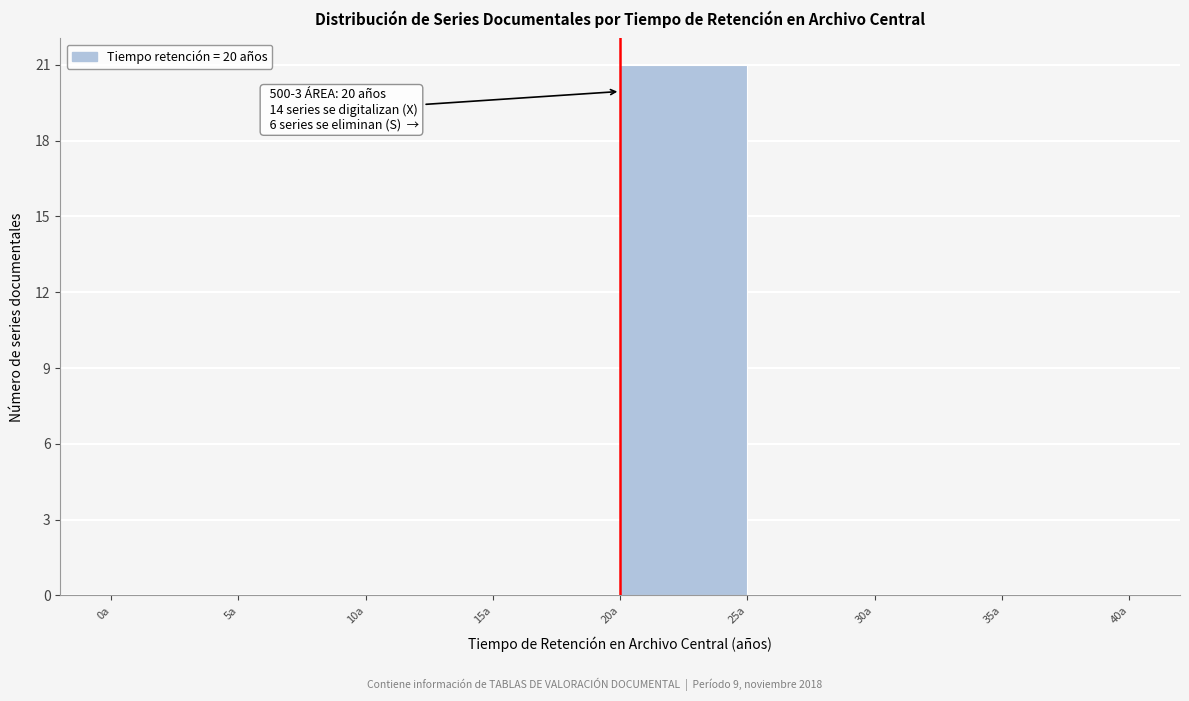

Over which range of the x-axis is the bar tallest?

20 to 25